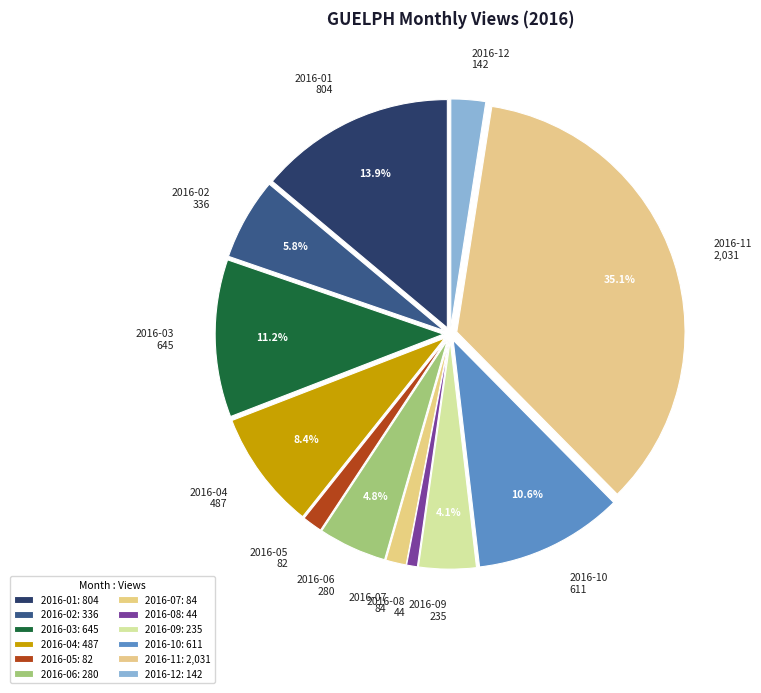

What is the ratio of the value at 2016-01 804 to the value at 2016-08 44?

18.3